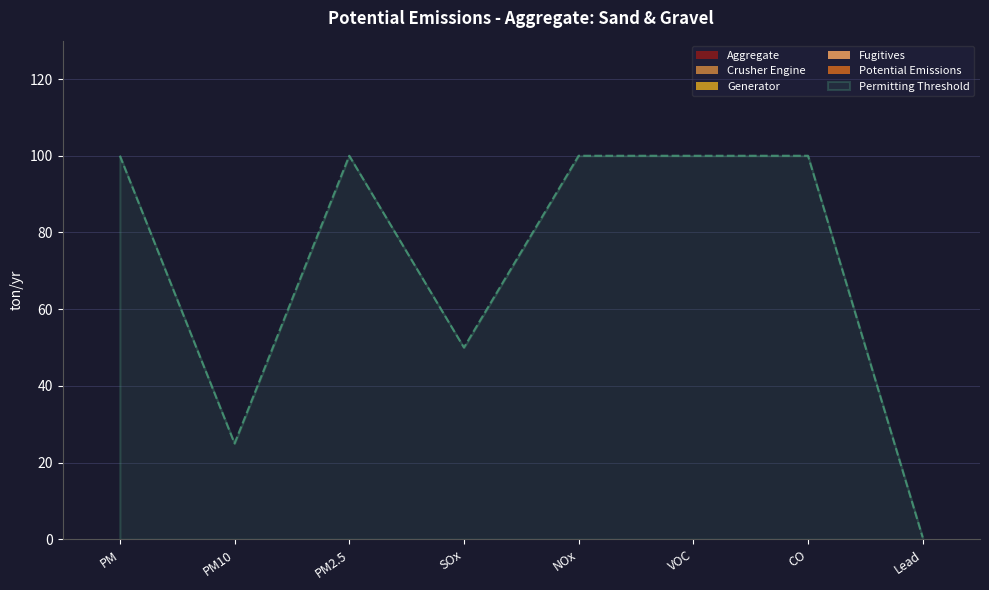

How many lines are shown in the chart?

6